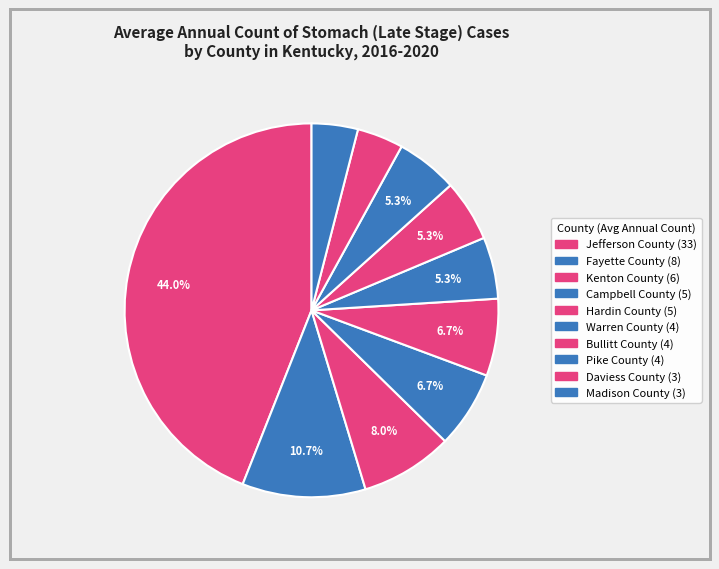

Approximately how many times larger is the value at Madison County compared to Pike County?

0.8